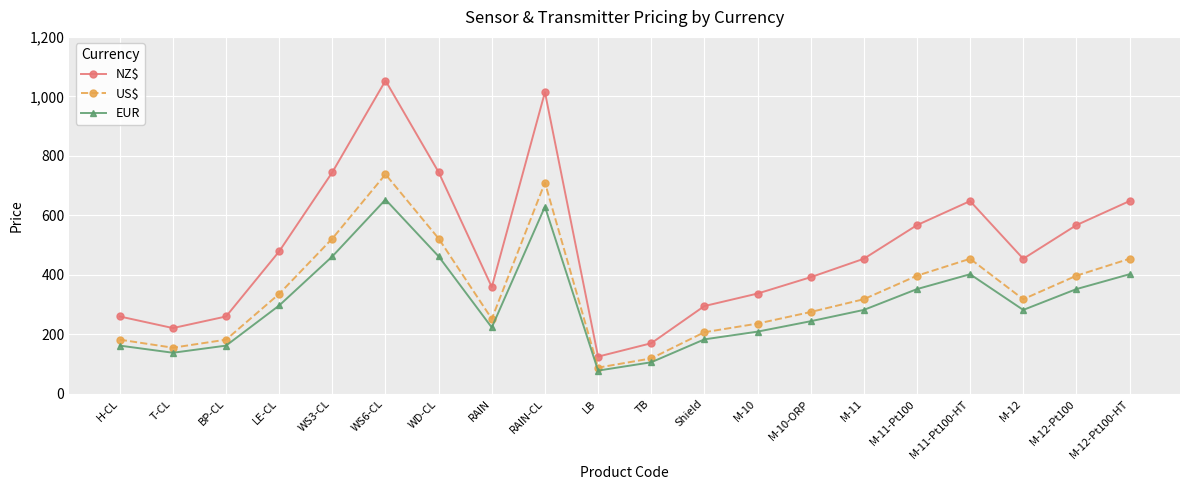

In US$, how many points are higher than both neighbors (excluding endpoints)?

3